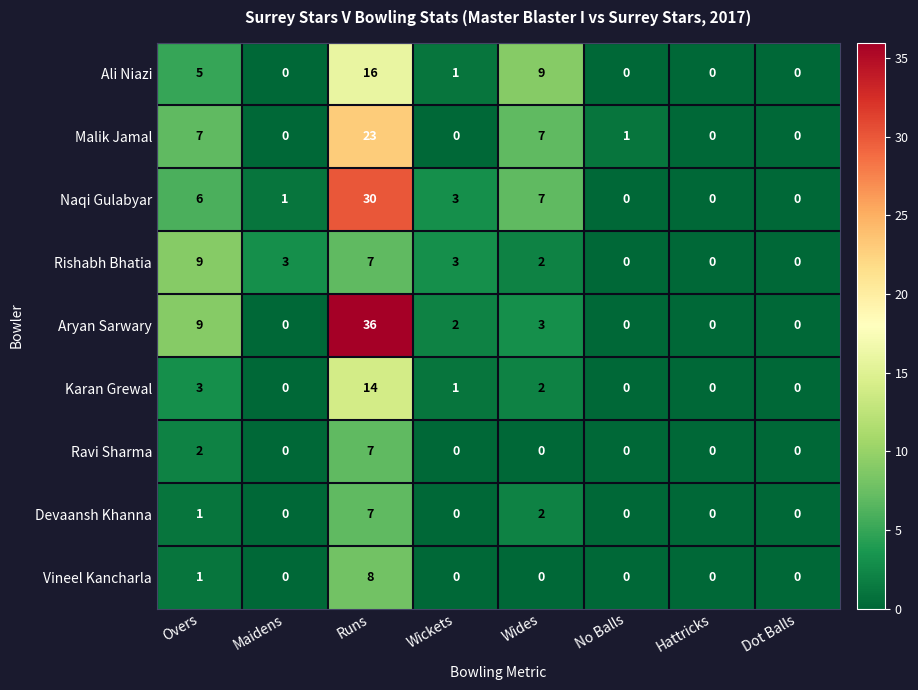

True or false: Karan Grewal has a value of 0 at Hattricks.

True